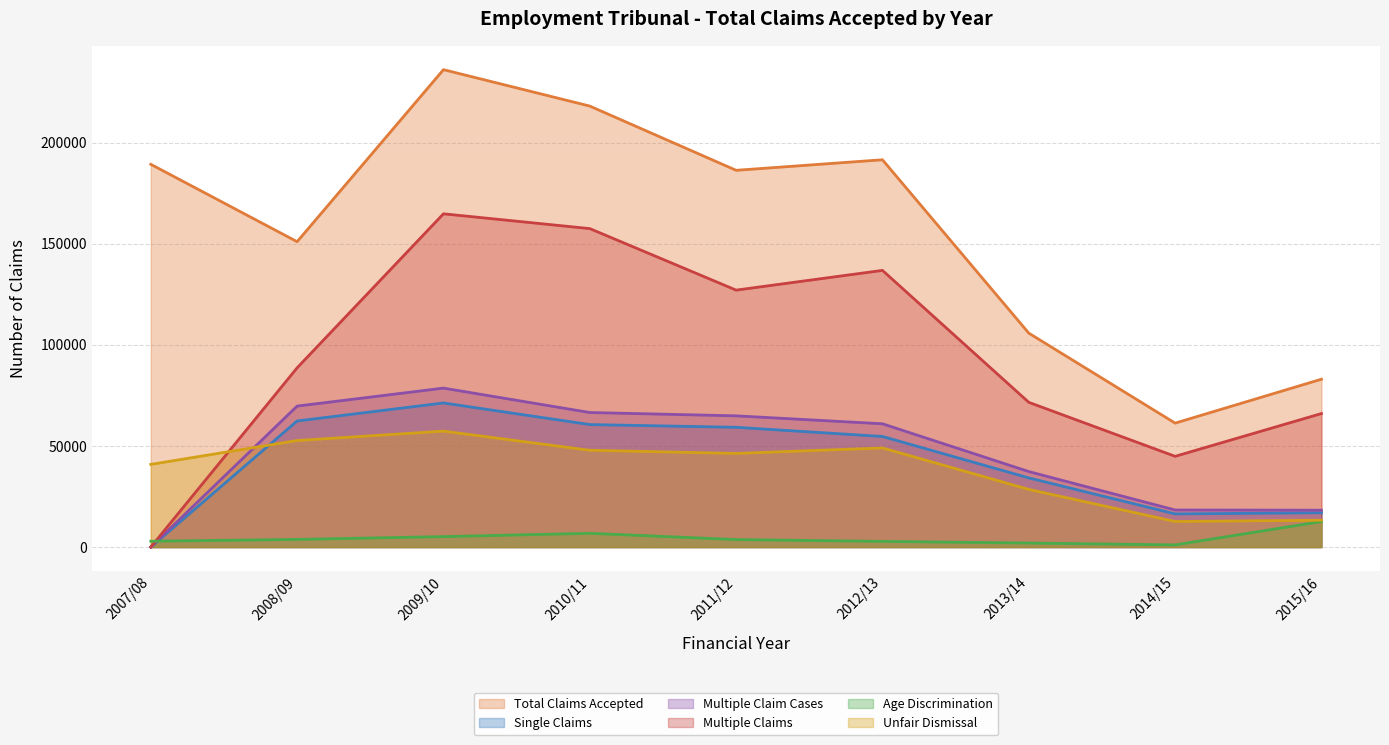

What is the maximum value shown in the chart?

236103